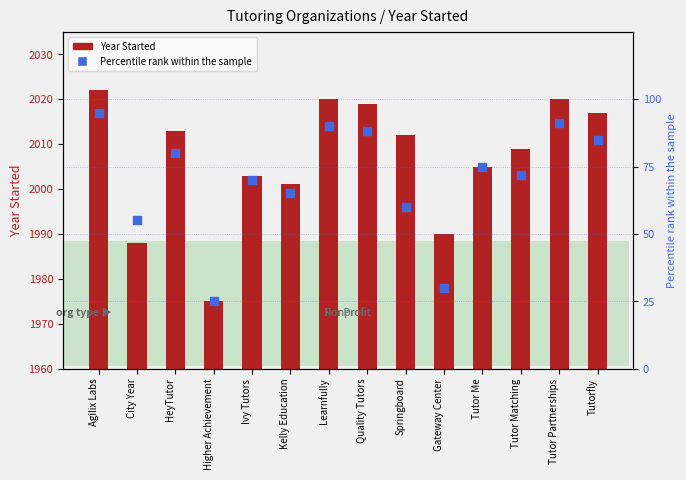

Is the value of Percentile rank within the sample at Tutor Matching greater than the value of Year Started at HeyTutor?

No